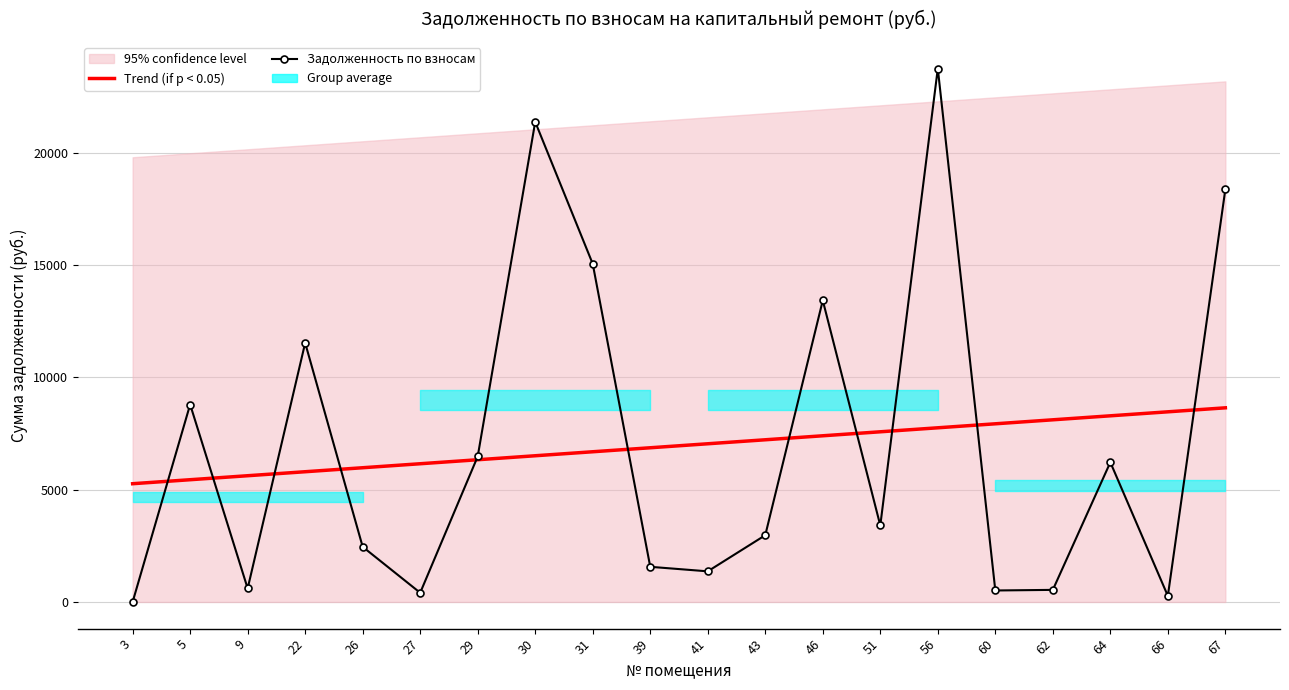

What is the sum of all Trend (if p < 0.05) values?

139015.9